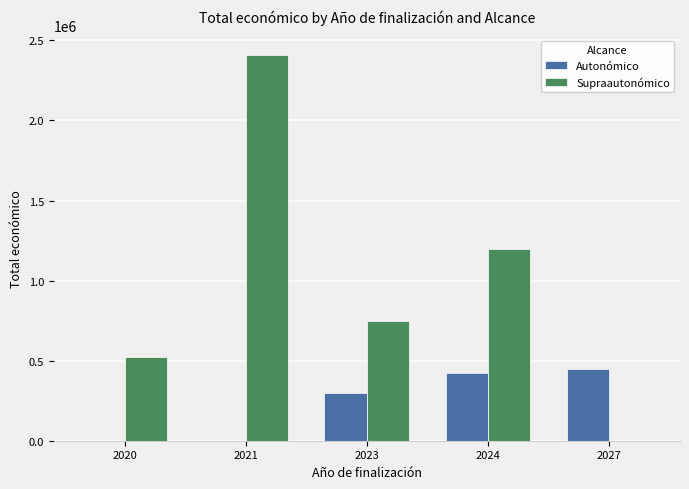

What is the sum of the Autonómico values at 2023 and 2024?

720000